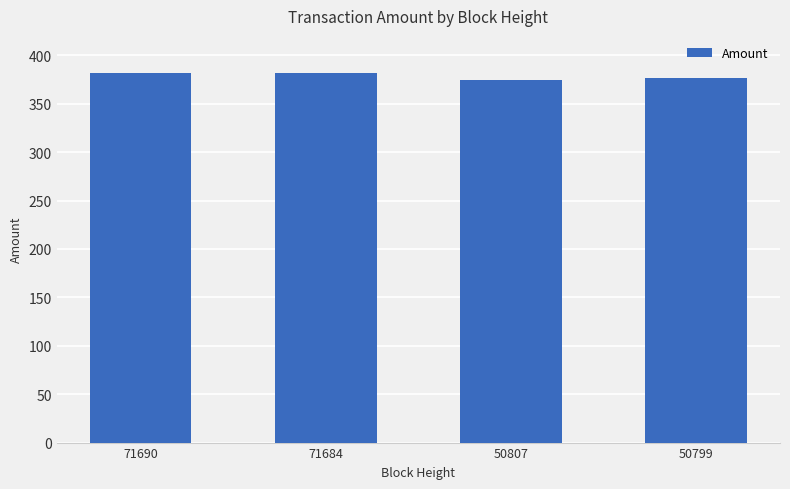

What is the ratio of the value at 71684 to the value at 50807?

1.0